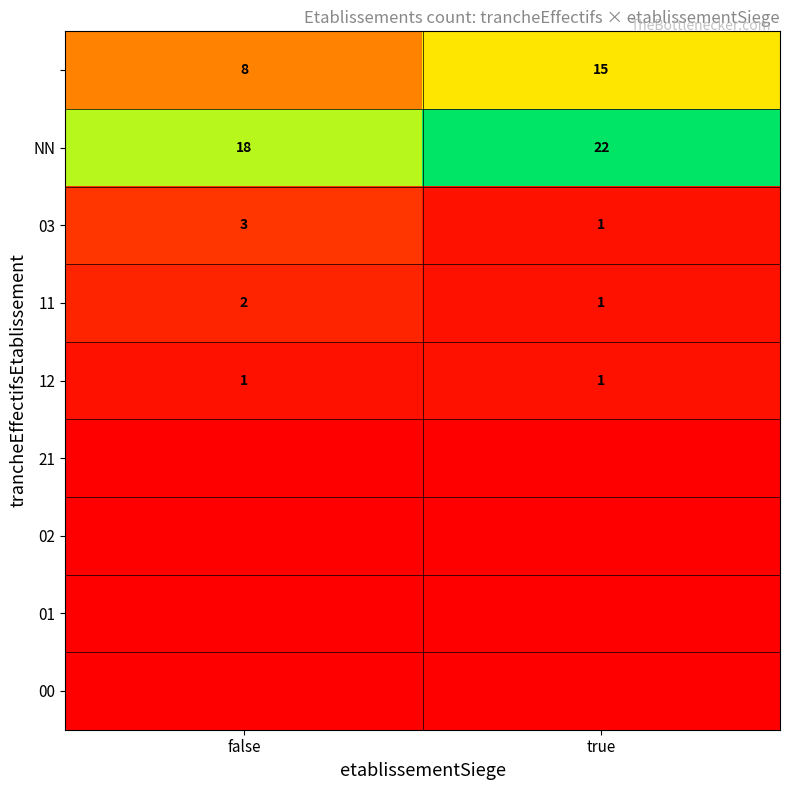

What is the sum of the 12 values at true and false?

2